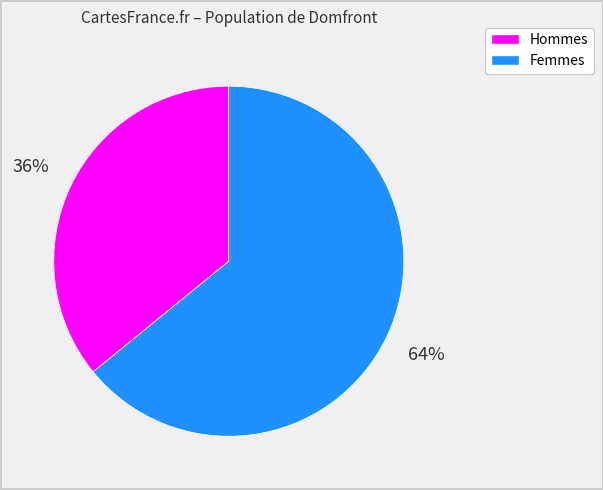

To the nearest percent, what is the average slice percentage?

50%